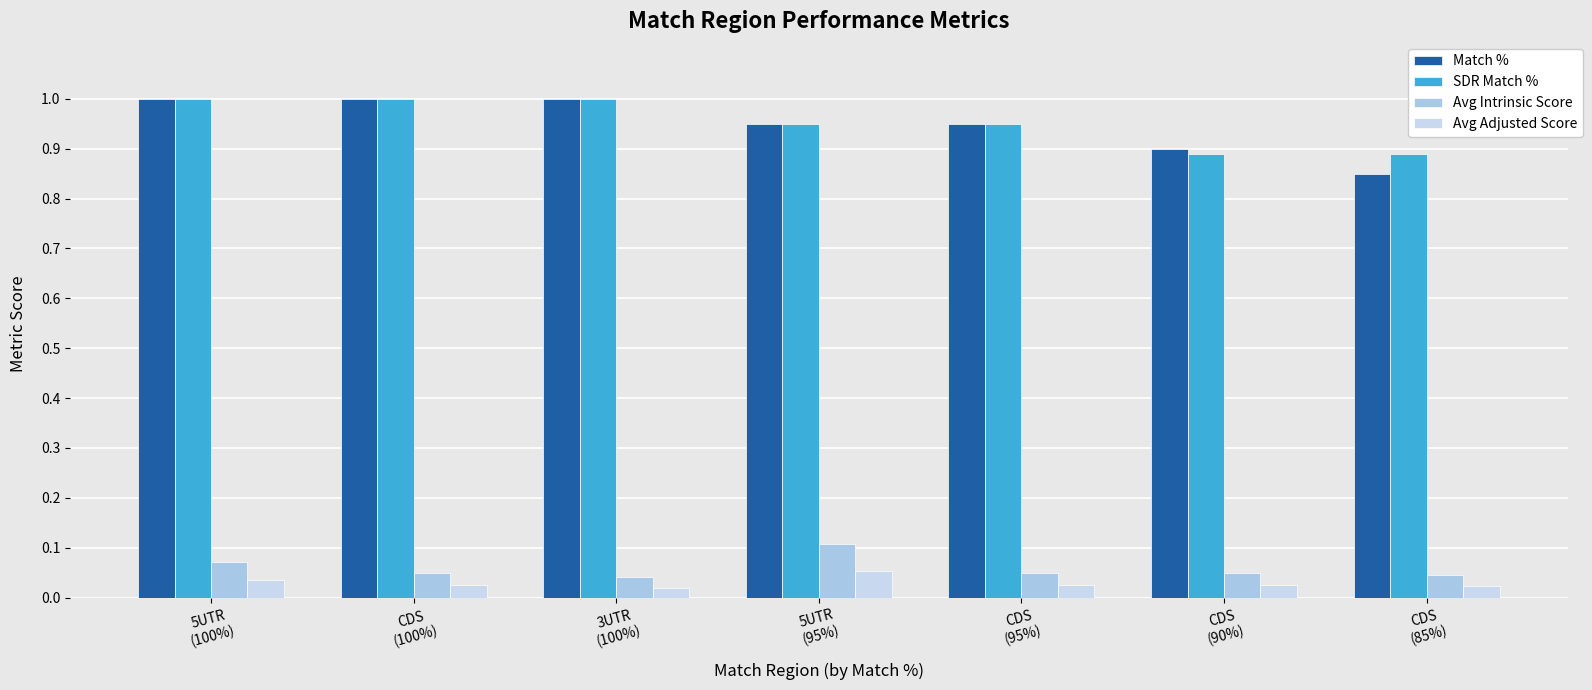

Are the bars horizontal?

No